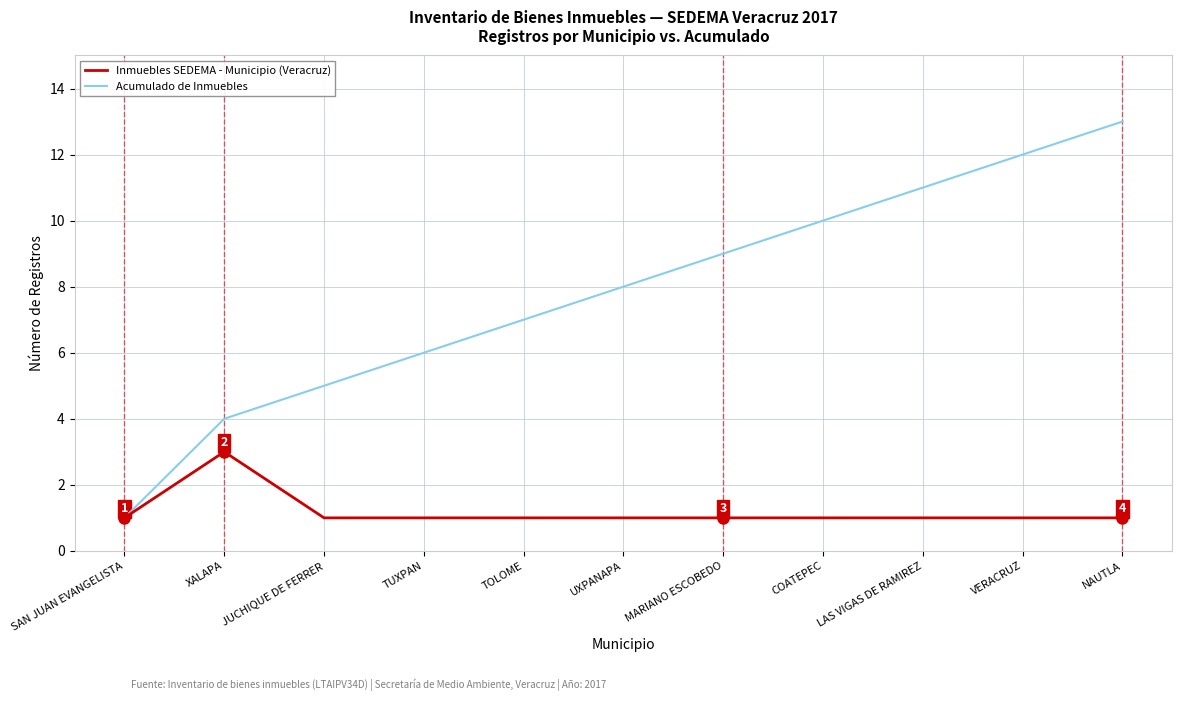

Is it true that Acumulado de Inmuebles equals 7 at TOLOME?

True